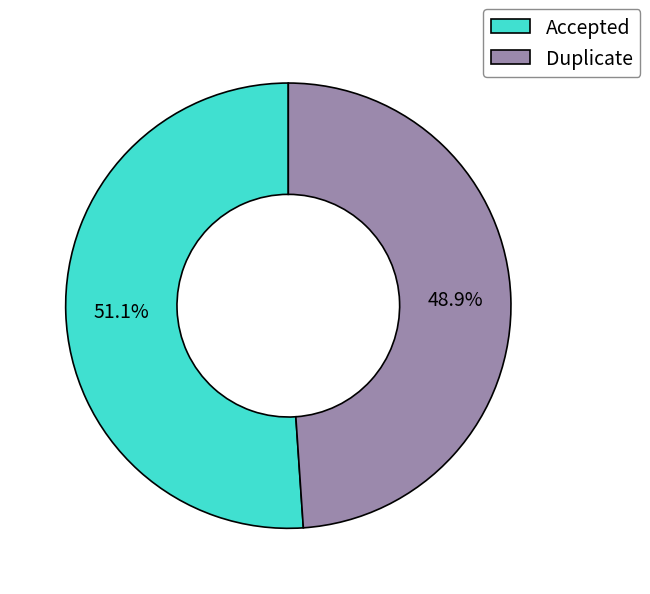

To the nearest percent, what is the difference between the largest and smallest slice percentages?

2%